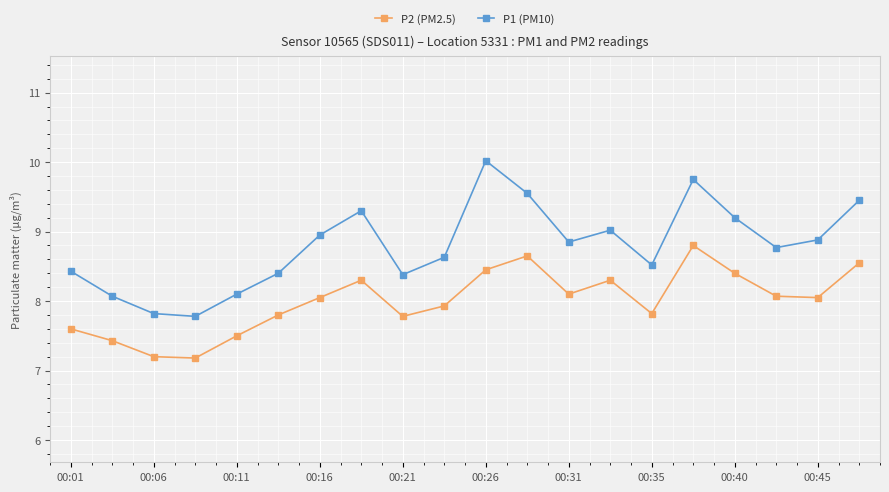

Which series has the largest total across all categories?

P1 (PM10)